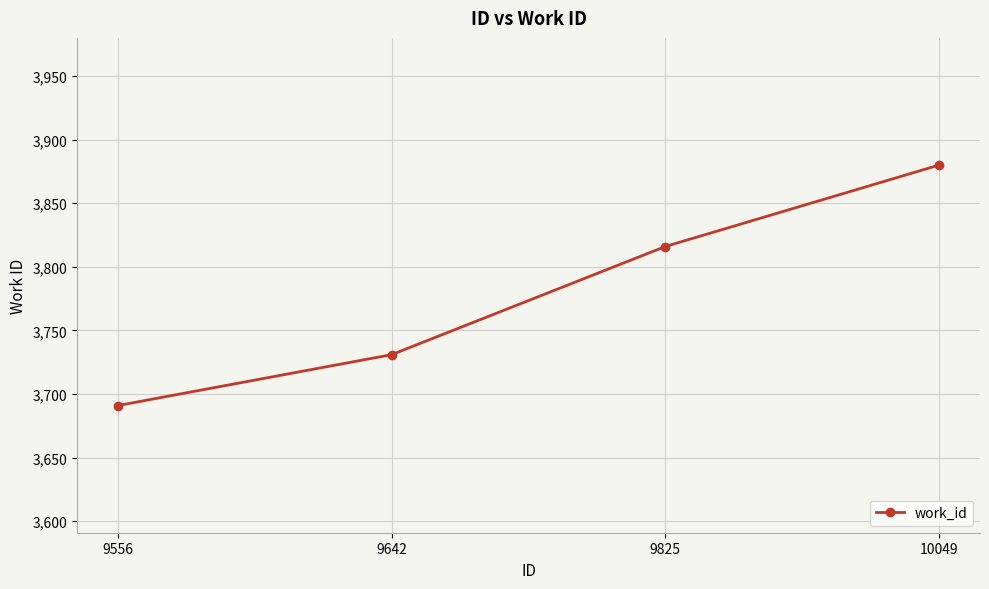

True or false: the data shows 3731 at 9642.

True